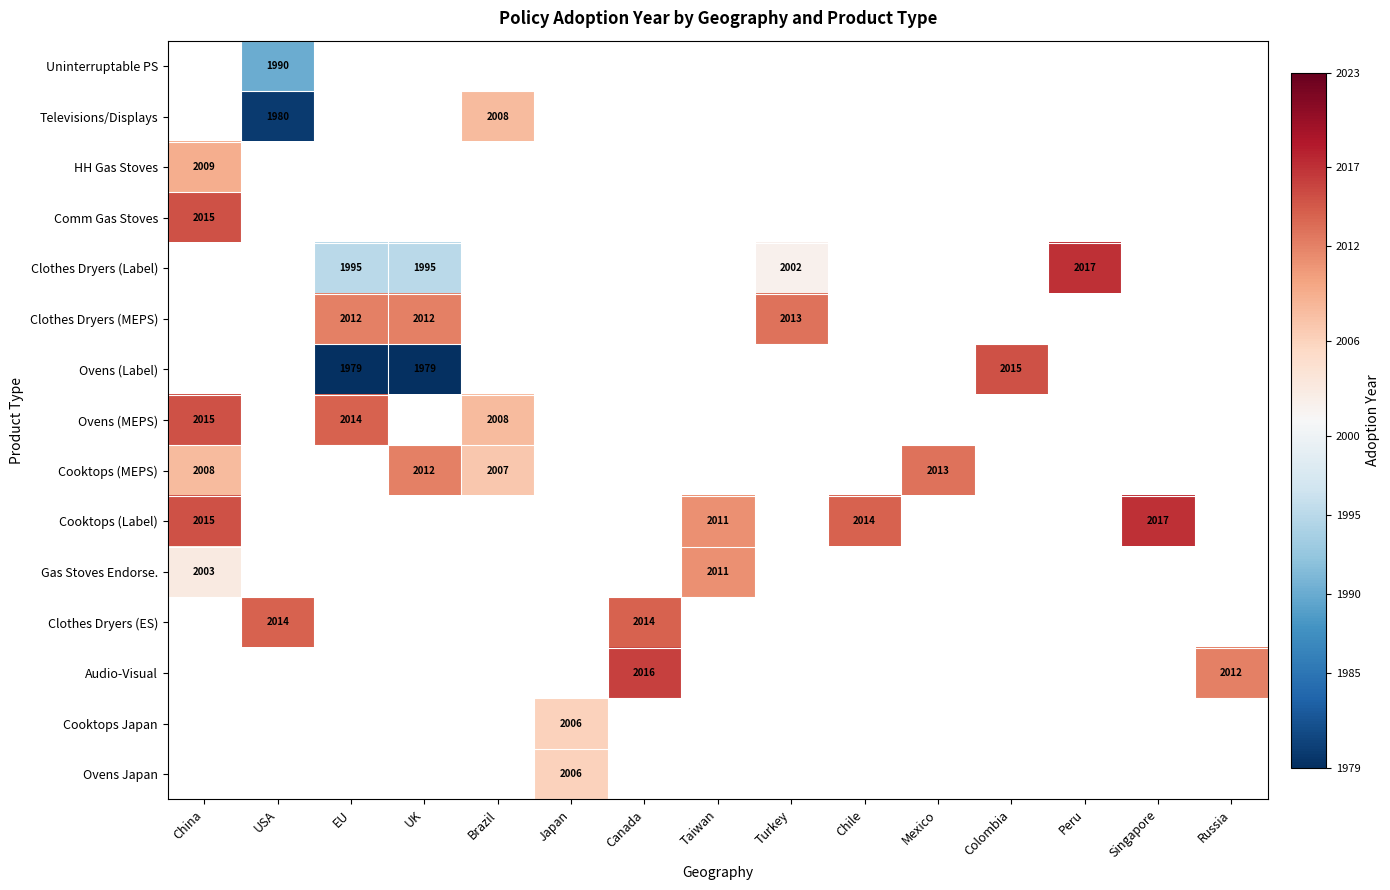

Is it true that Televisions/Displays equals 760 at USA?

False